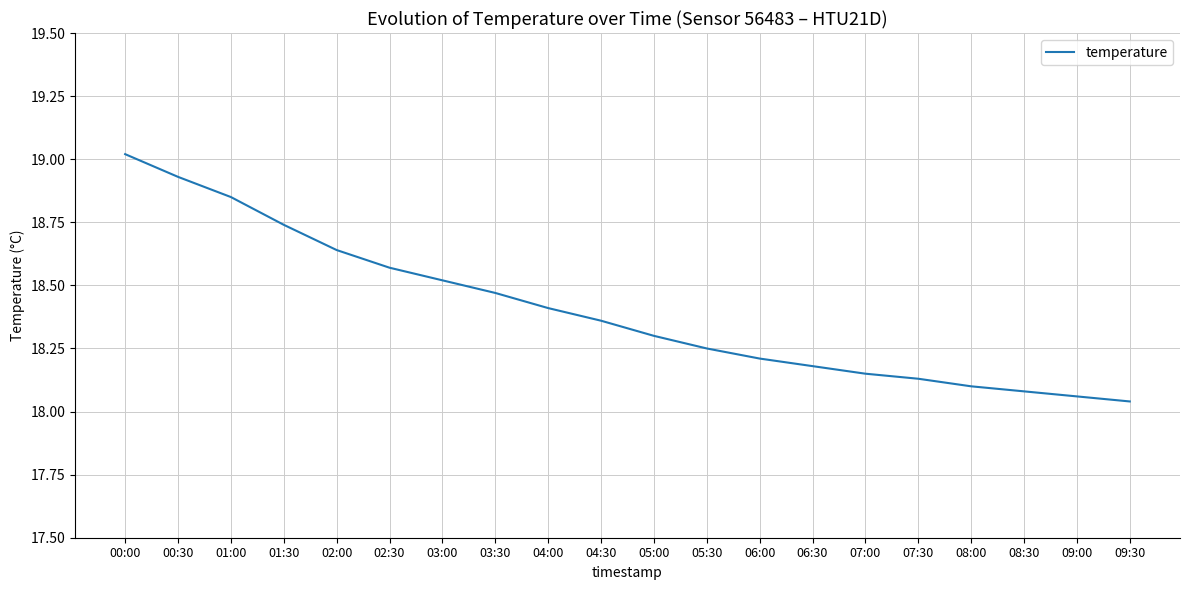

True or false: there are more than 2 points higher than both neighbors.

False